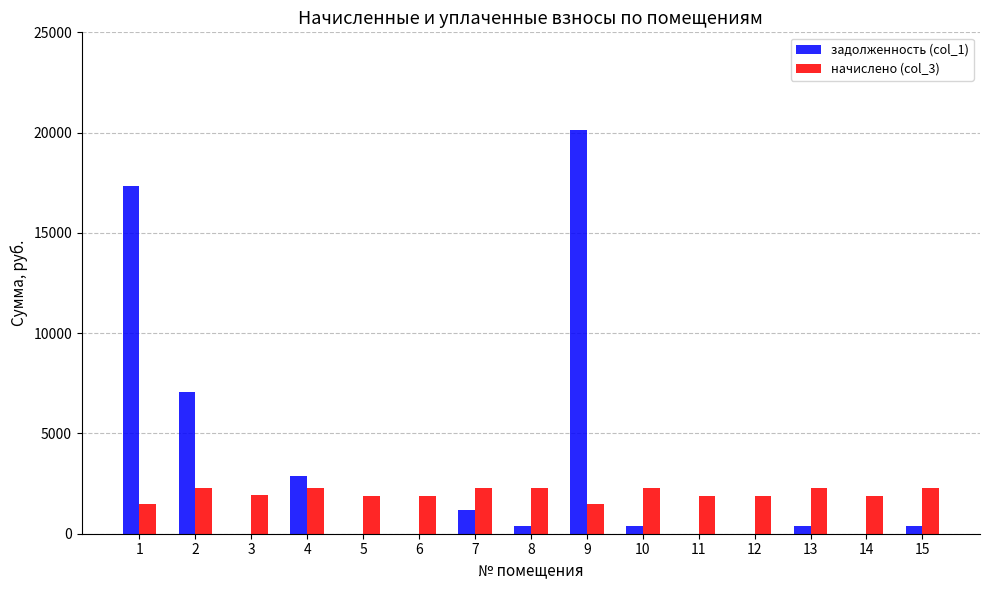

What is the sum of the задолженность (col_1) values at 1 and 11?

17325.6